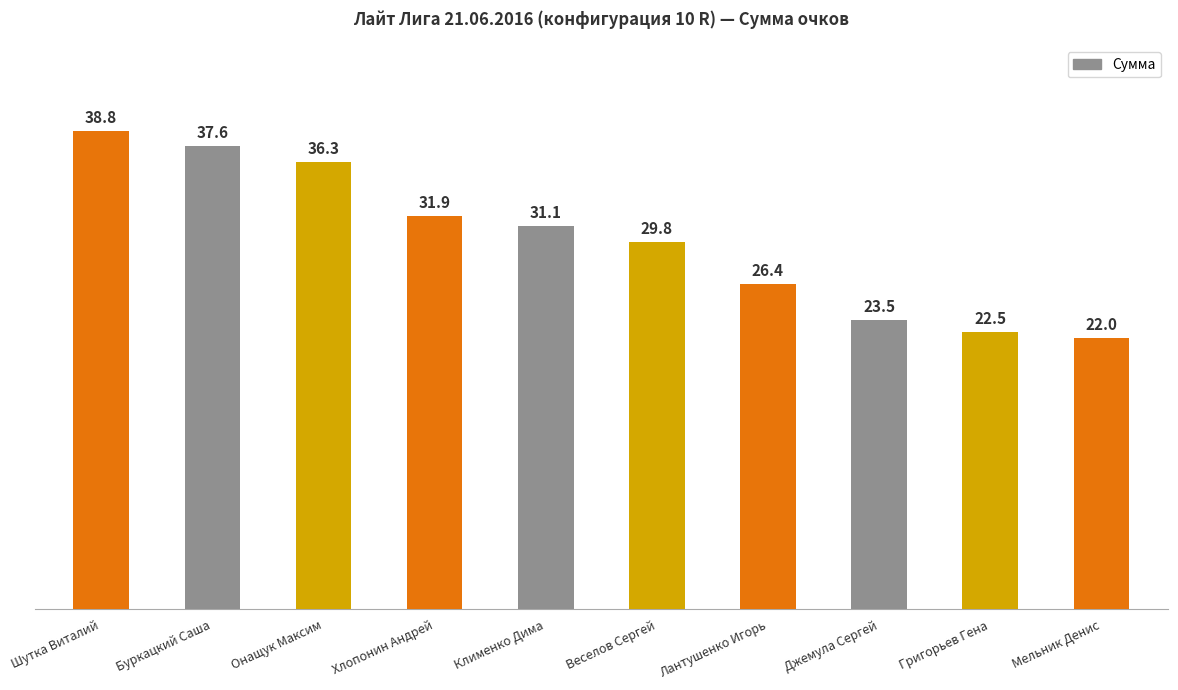

The value at Лантушенко Игорь is 18.5. True or false?

False